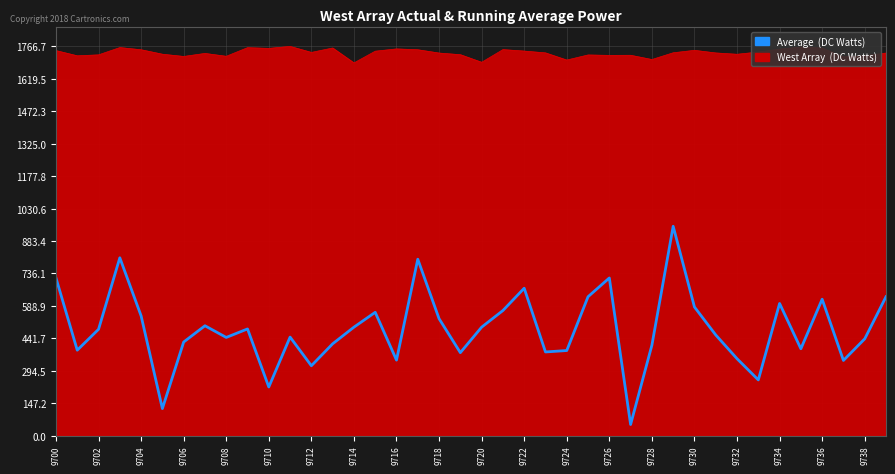

Rank the series by their maximum value, from lowest to highest.

Average (DC Watts), West Array (DC Watts)